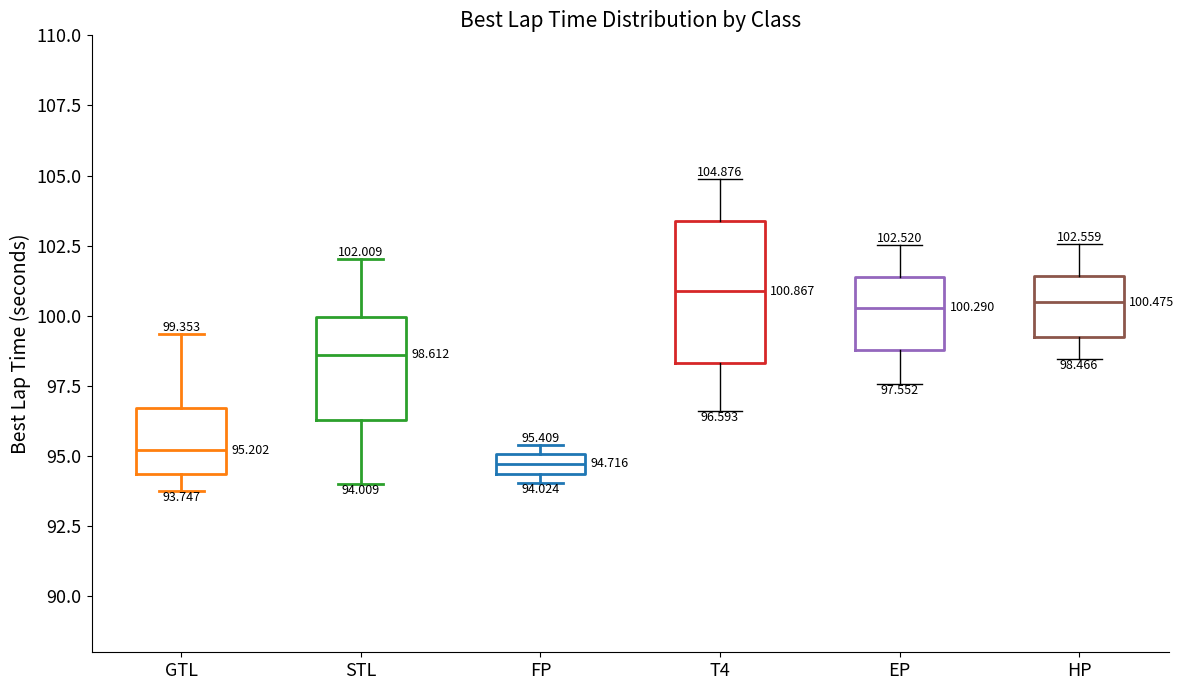

Which box is the tallest, from its lower edge to its upper edge?

T4